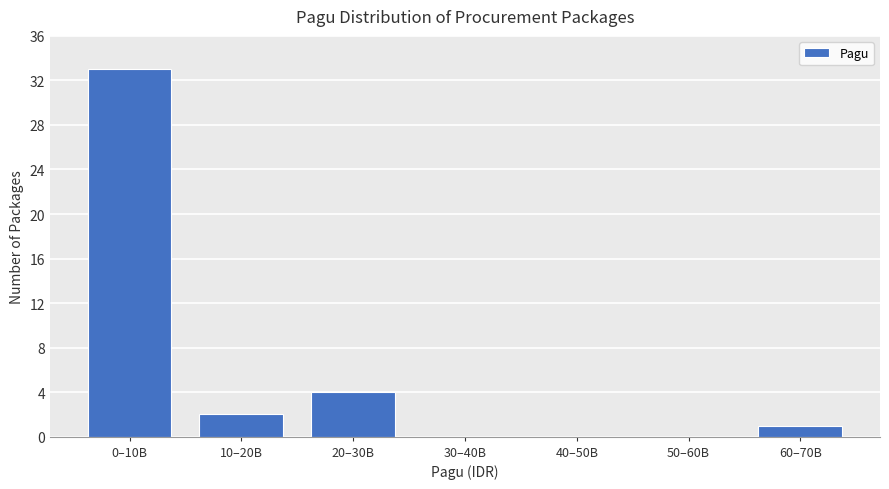

Reading right to left, what are all the values shown in this chart?

60–70B=1	50–60B=0	40–50B=0	30–40B=0	20–30B=4	10–20B=2	0–10B=33